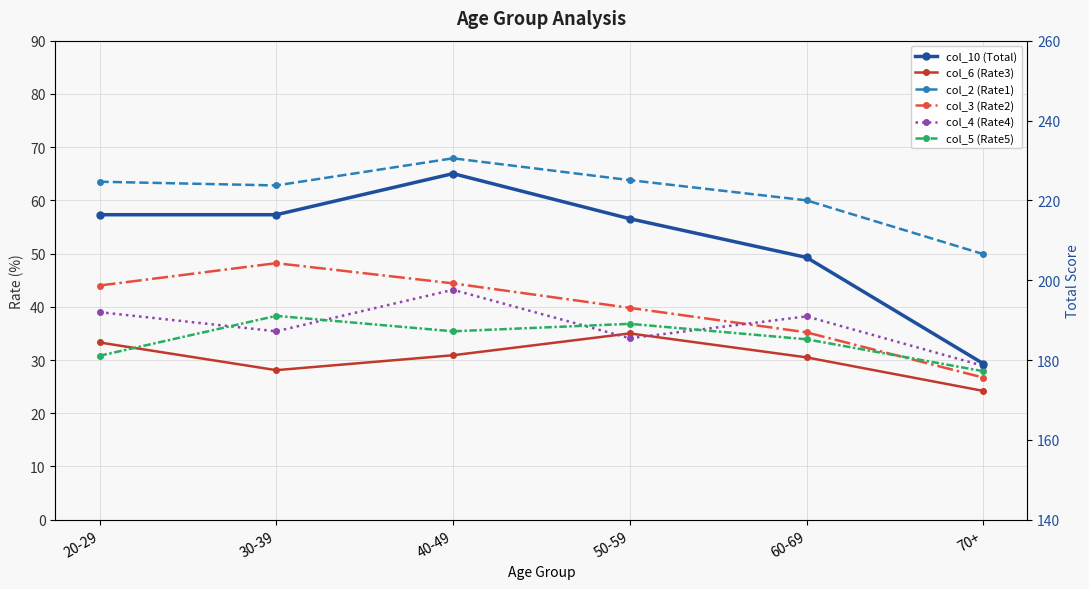

Is it true that col_10 (Total) equals 318.2 at 20-29?

False